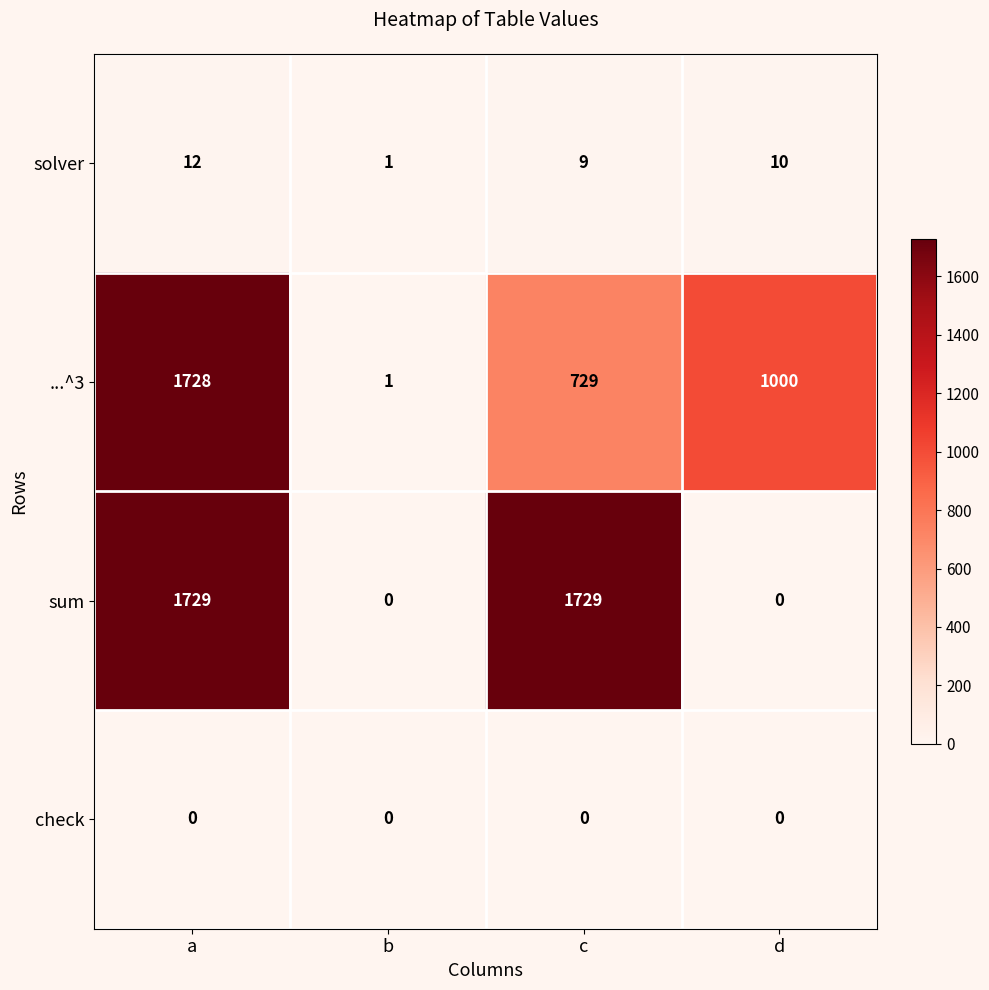

At which category is the sum across all series the highest?

a